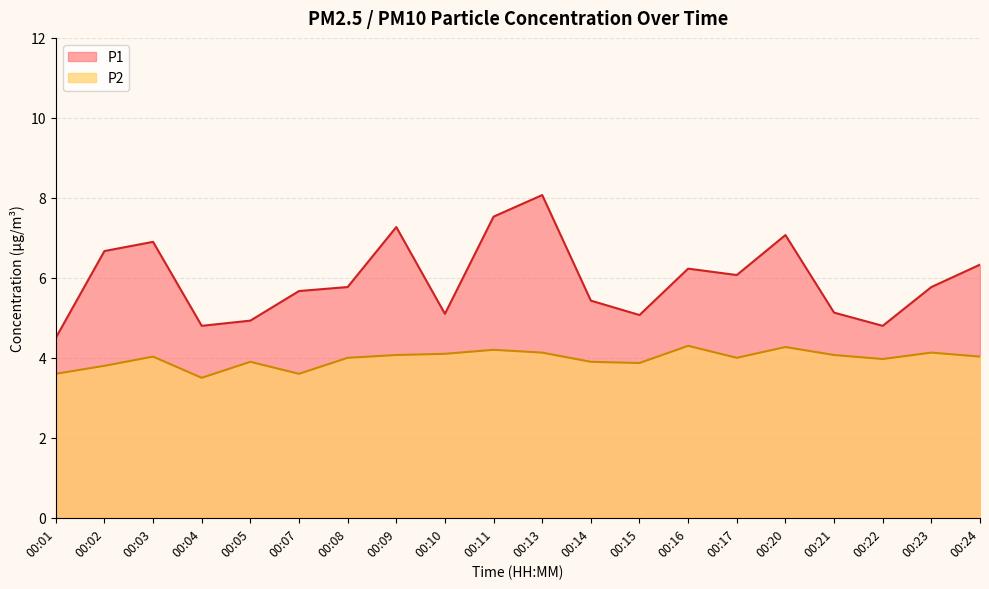

Reading left to right, transcribe all the data shown in this chart.

P1: 00:01=4.5	00:02=6.7	00:03=6.9	00:04=4.8	00:05=4.9	00:07=5.7	00:08=5.8	00:09=7.3	00:10=5.1	00:11=7.5	00:13=8.1	00:14=5.4	00:15=5.1	00:16=6.2	00:17=6.1	00:20=7.1	00:21=5.1	00:22=4.8	00:23=5.8	00:24=6.3
P2: 00:01=3.6	00:02=3.8	00:03=4.0	00:04=3.5	00:05=3.9	00:07=3.6	00:08=4.0	00:09=4.1	00:10=4.1	00:11=4.2	00:13=4.1	00:14=3.9	00:15=3.9	00:16=4.3	00:17=4.0	00:20=4.3	00:21=4.1	00:22=4.0	00:23=4.1	00:24=4.0